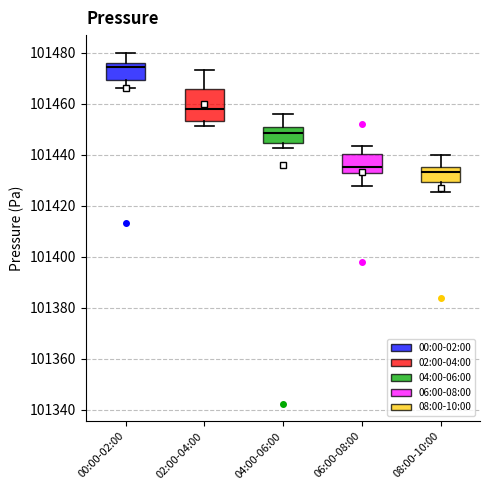

Where does the upper whisker of the box for 08:00-10:00 end on the y-axis? The values are not printed on the chart, so give them approximately, as read against the axis.

101440